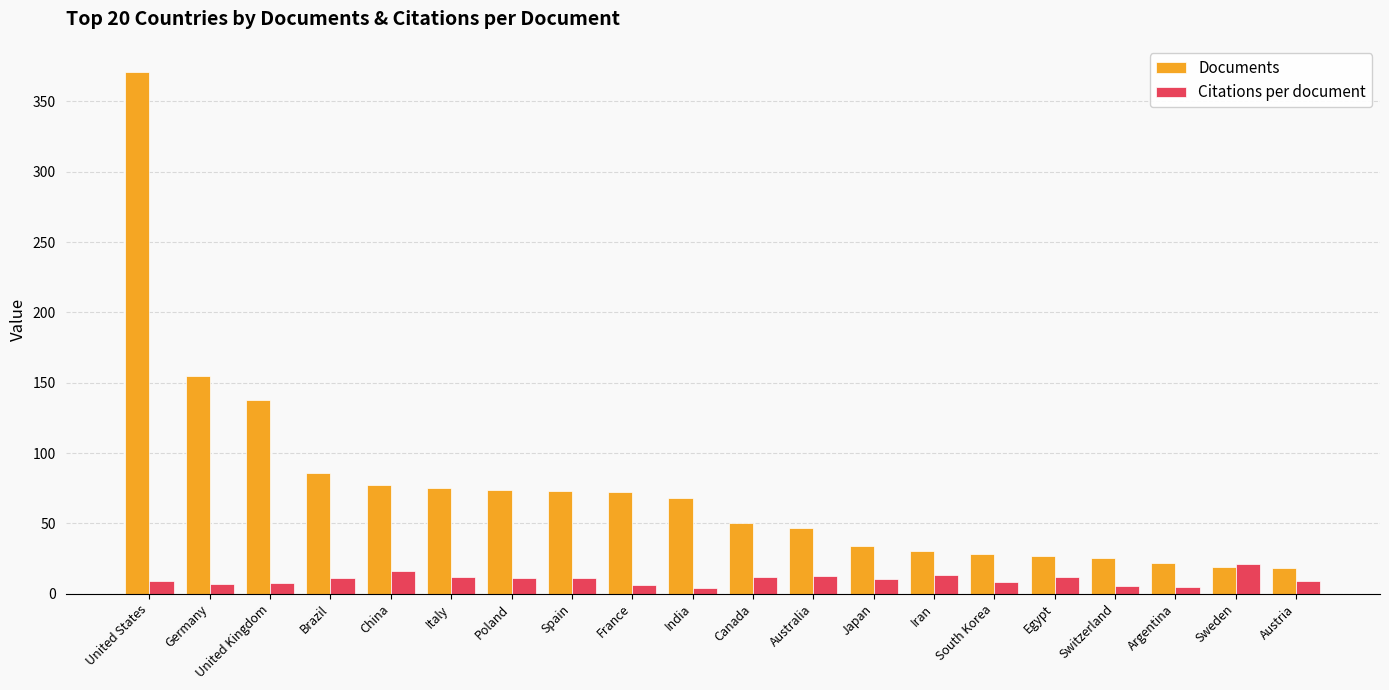

How many distinct data groups are displayed?

2